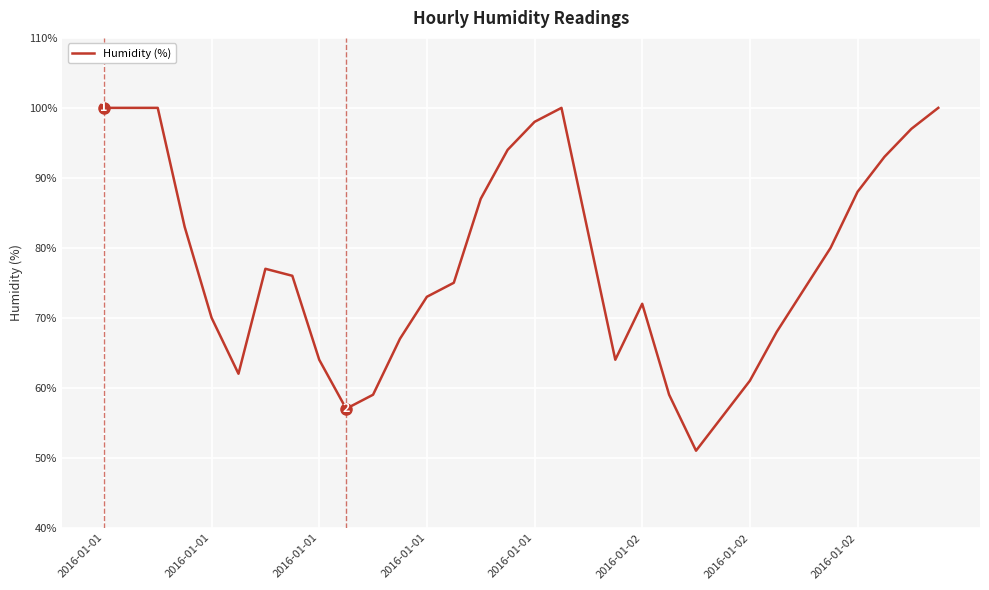

What is the difference between the maximum and minimum values?

49